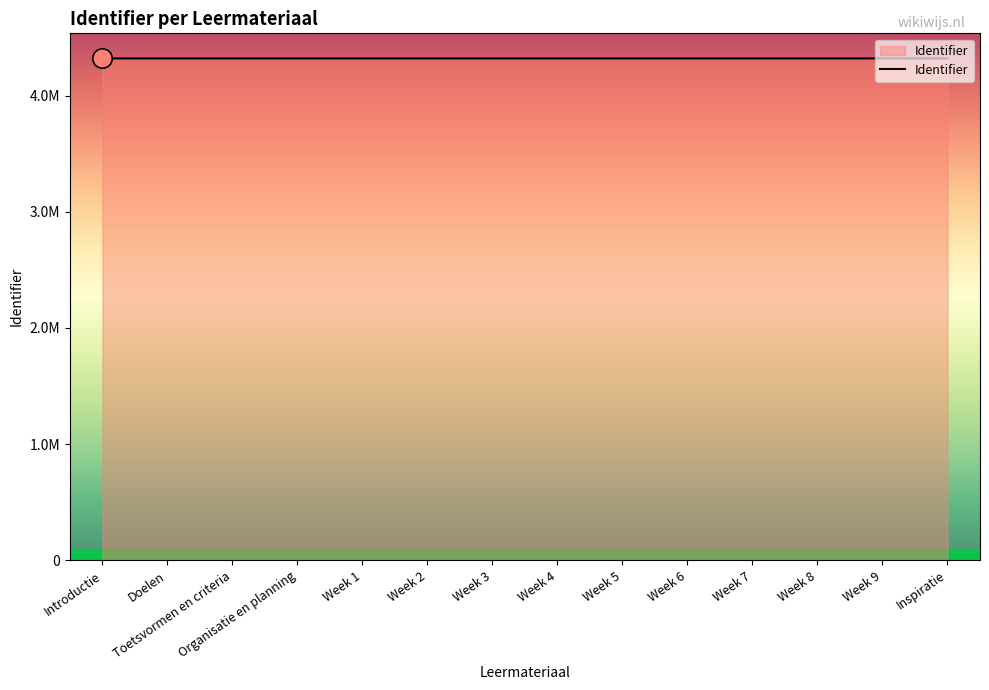

Does the chart display data point markers on the line(s)?

No